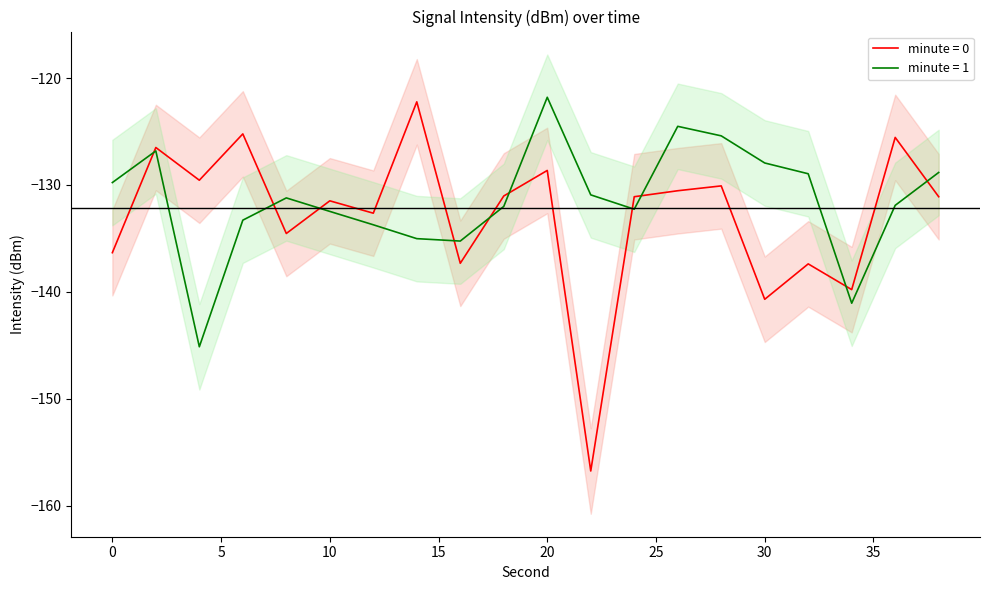

What is the value of the minute=1 point at the 6th from the left?

-132.5